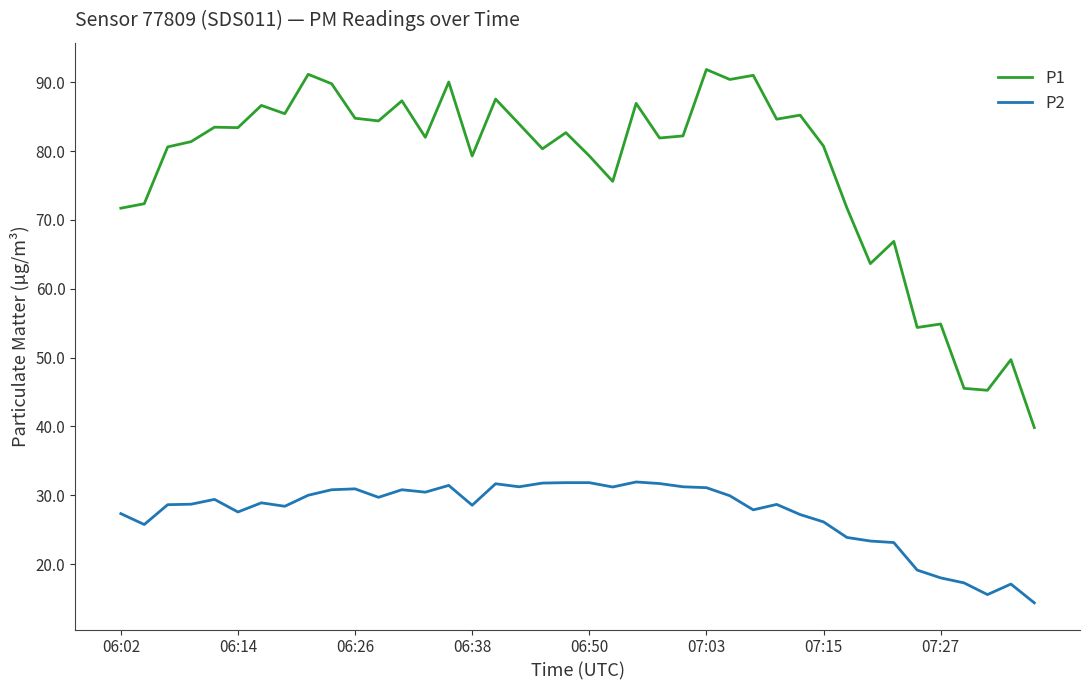

Which series has the widest spread of values?

P1